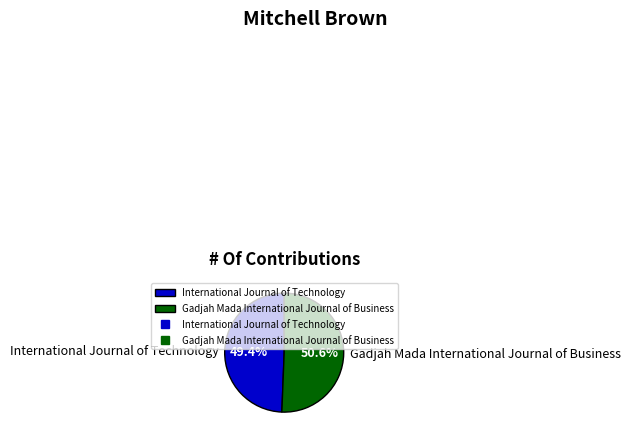

What is the total percentage of Gadjah Mada International Journal of Business and International Journal of Technology?

100.0%